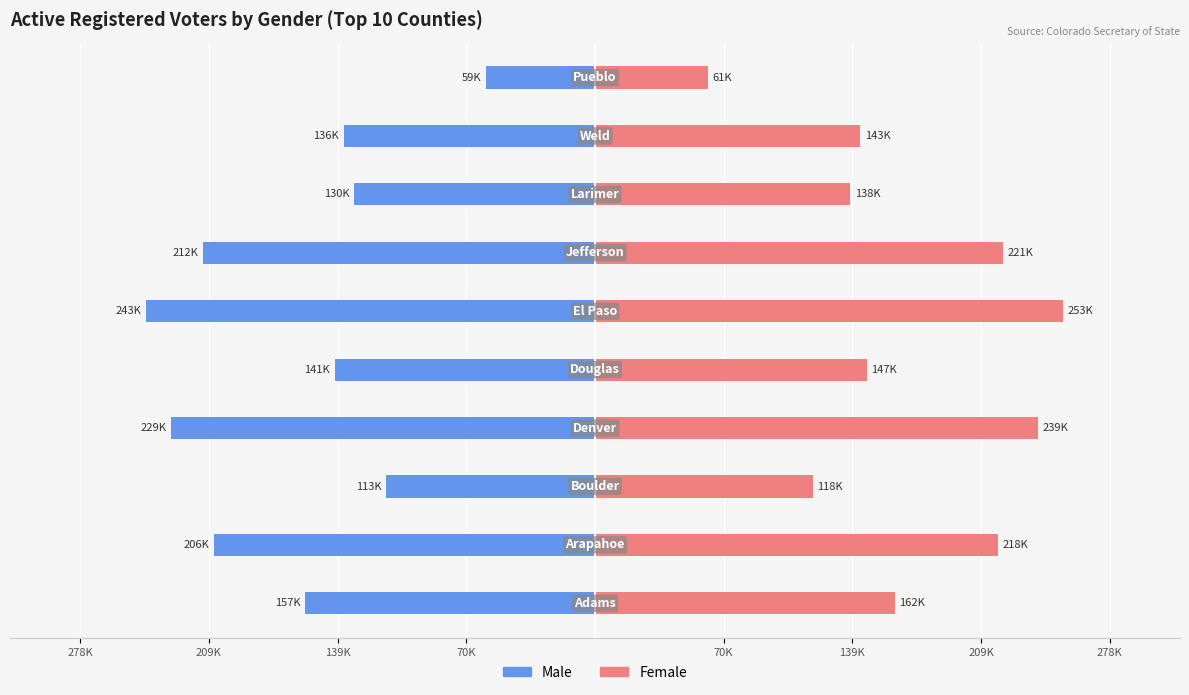

How many bars are there in total?

20